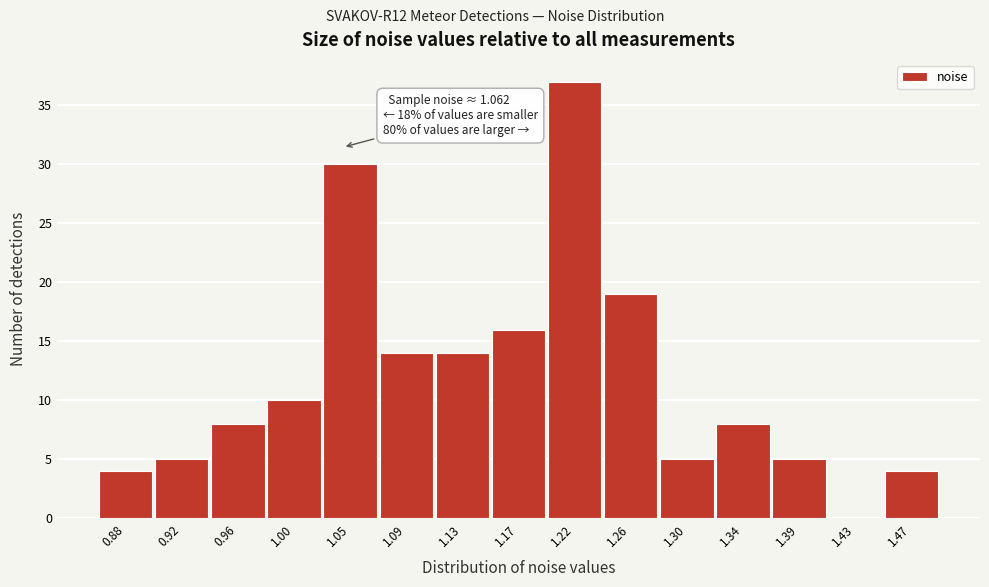

Reading left to right, transcribe all the data shown in this chart.

0.88=4	0.92=5	0.96=8	1.00=10	1.05=30	1.09=14	1.13=14	1.17=16	1.22=37	1.26=19	1.30=5	1.34=8	1.39=5	1.43=0	1.47=4